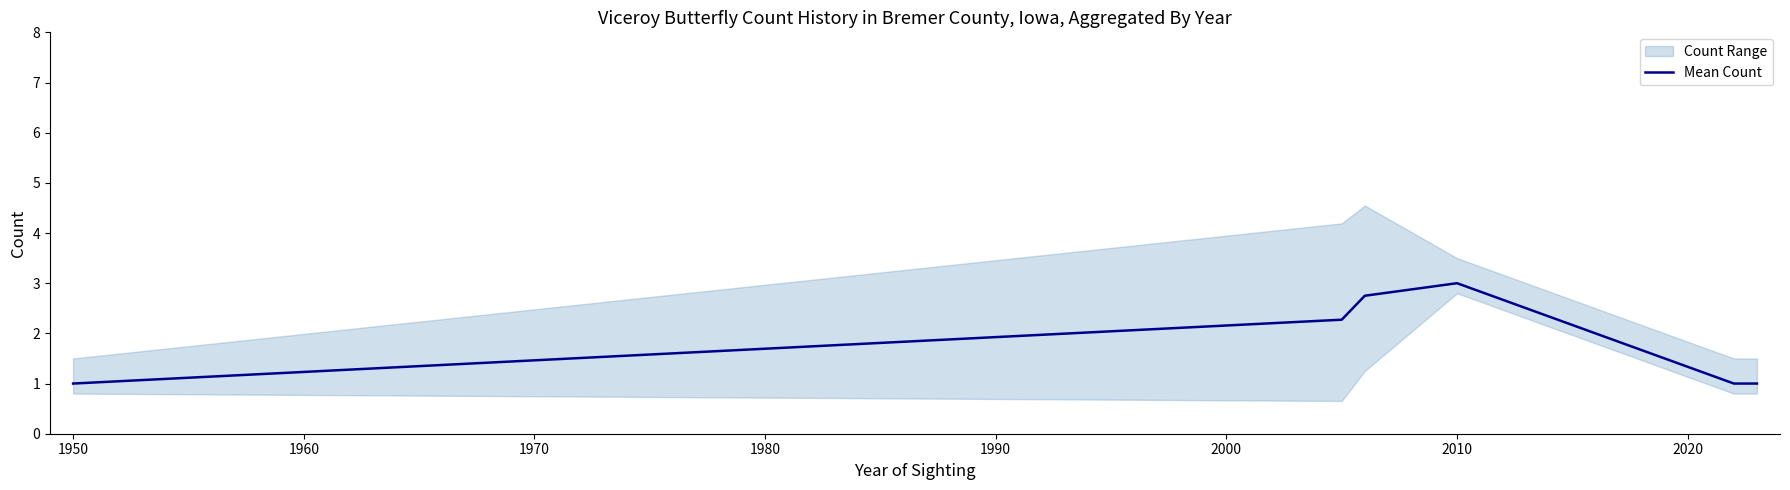

At which label does Mean Count reach its peak?

2010